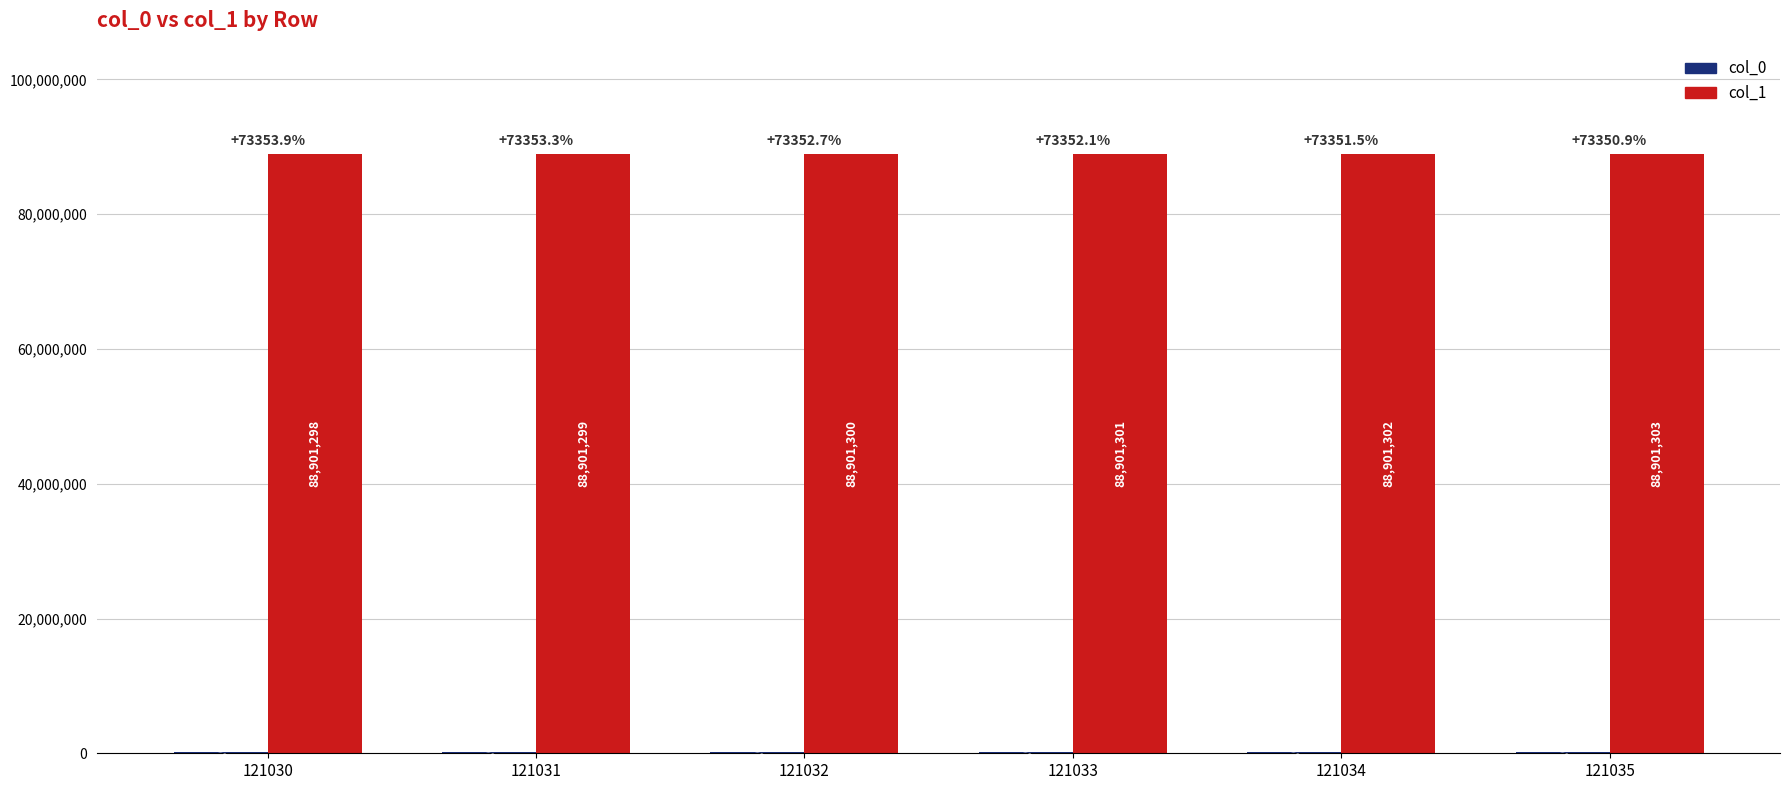

How many categories are shown in the chart?

6